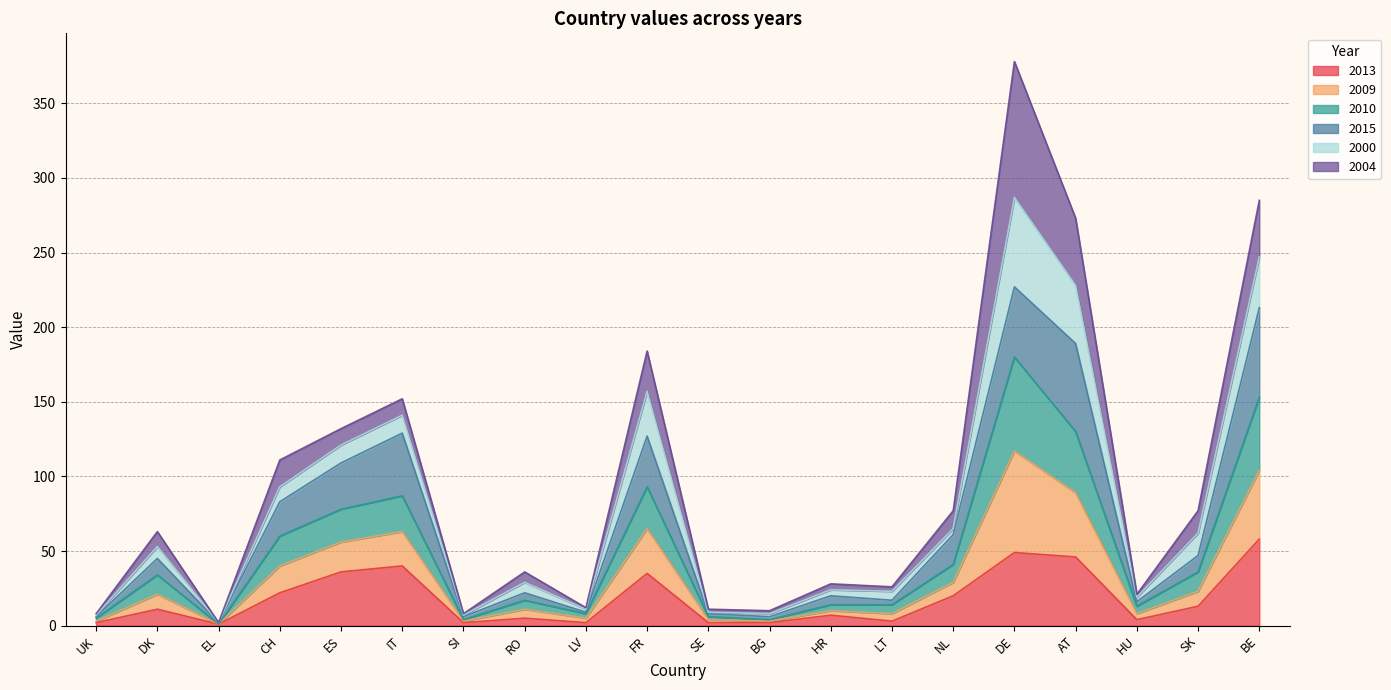

What is the average value of the 2013 series?

18